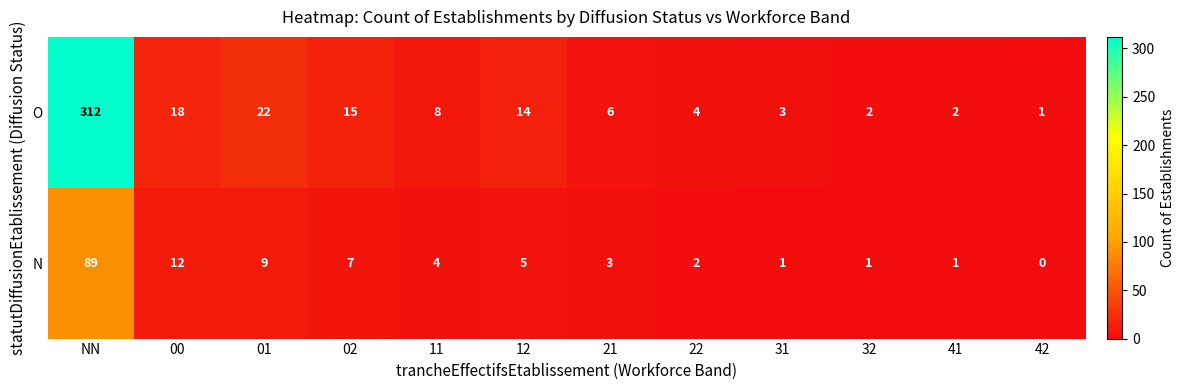

What is the average value of the N series?

11